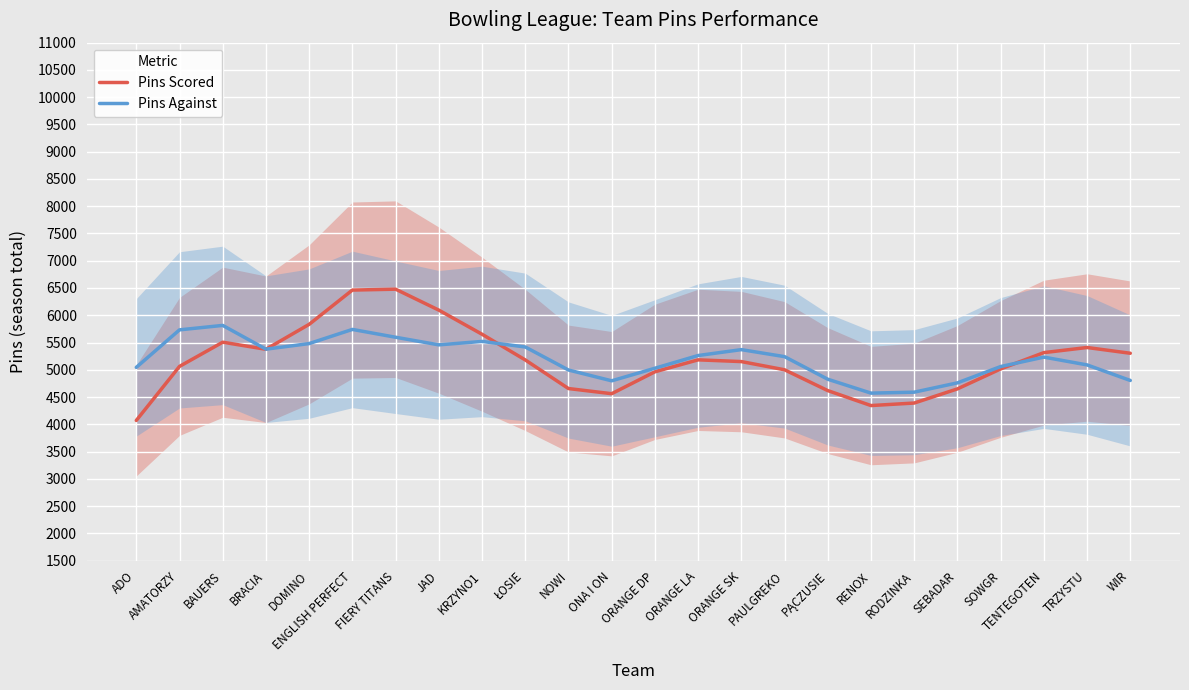

At which label does Pins Scored first exceed 5180?

BAUERS